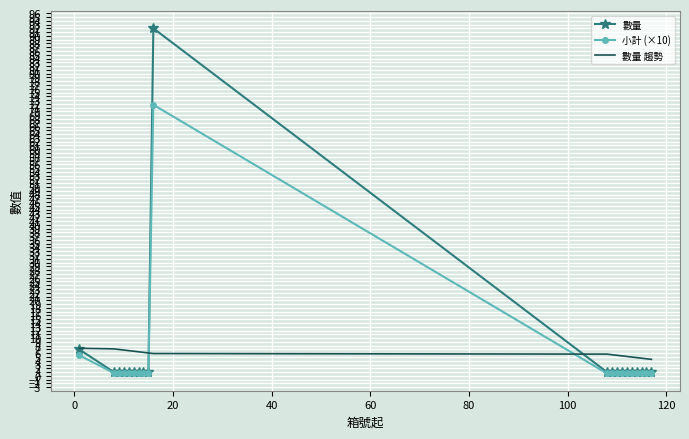

Which series has the widest spread of values?

數量